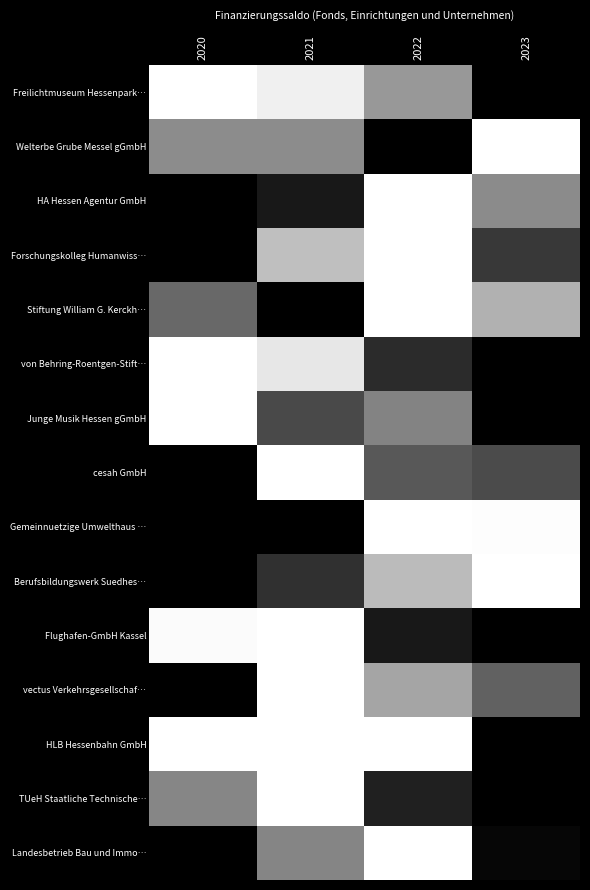

Reading left to right, transcribe all the data shown in this chart.

Freilichtmuseum Hessenpark…: 2020=1.0	2021=0.9	2022=0.6	2023=0.0
Welterbe Grube Messel gGmbH: 2020=0.5	2021=0.5	2022=0.0	2023=1.0
HA Hessen Agentur GmbH: 2020=0.0	2021=0.1	2022=1.0	2023=0.5
Forschungskolleg Humanwiss…: 2020=0.0	2021=0.7	2022=1.0	2023=0.2
Stiftung William G. Kerckh…: 2020=0.4	2021=0.0	2022=1.0	2023=0.7
von Behring-Roentgen-Stift…: 2020=1.0	2021=0.9	2022=0.2	2023=0.0
Junge Musik Hessen gGmbH: 2020=1.0	2021=0.3	2022=0.5	2023=0.0
cesah GmbH: 2020=0.0	2021=1.0	2022=0.3	2023=0.3
Gemeinnuetzige Umwelthaus …: 2020=0.0	2021=0.0	2022=1.0	2023=1.0
Berufsbildungswerk Suedhes…: 2020=0.0	2021=0.2	2022=0.7	2023=1.0
Flughafen-GmbH Kassel: 2020=1.0	2021=1.0	2022=0.1	2023=0.0
vectus Verkehrsgesellschaf…: 2020=0.0	2021=1.0	2022=0.6	2023=0.4
HLB Hessenbahn GmbH: 2020=1.0	2021=1.0	2022=1.0	2023=0.0
TUeH Staatliche Technische…: 2020=0.5	2021=1.0	2022=0.1	2023=0.0
Landesbetrieb Bau und Immo…: 2020=0.0	2021=0.5	2022=1.0	2023=0.0